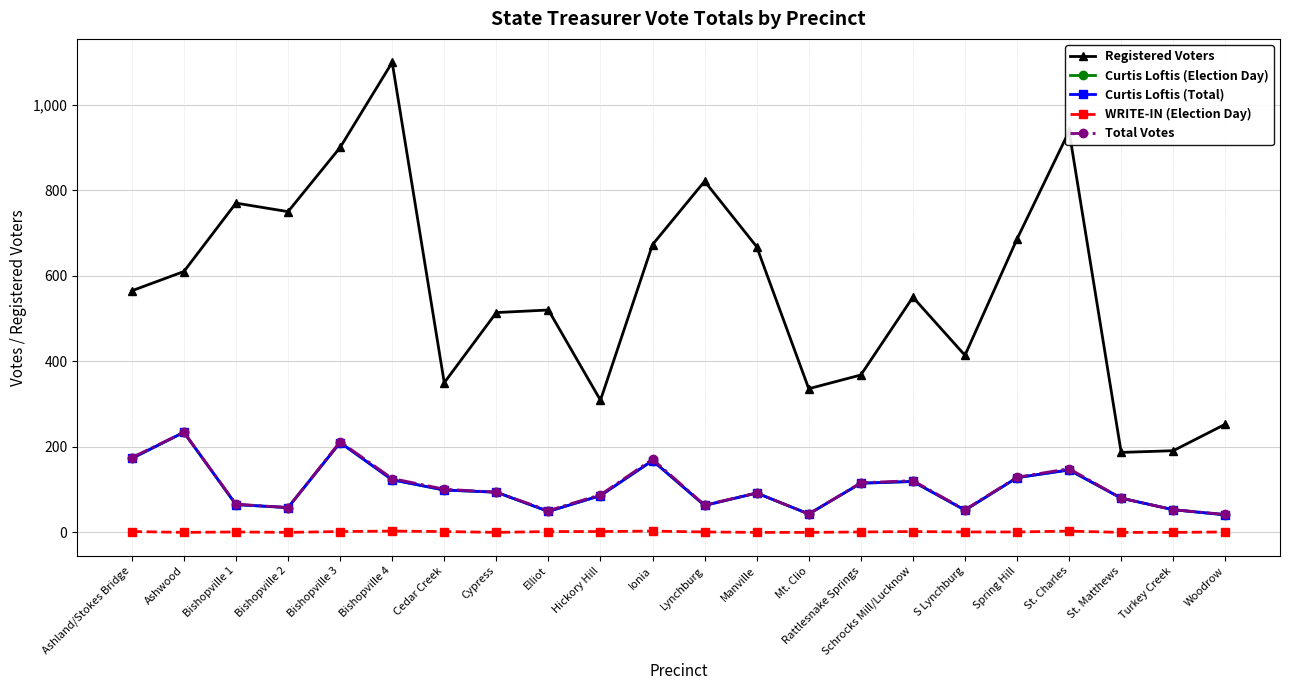

True or false: Registered Voters and Curtis Loftis (Election Day) intersect in this chart.

False